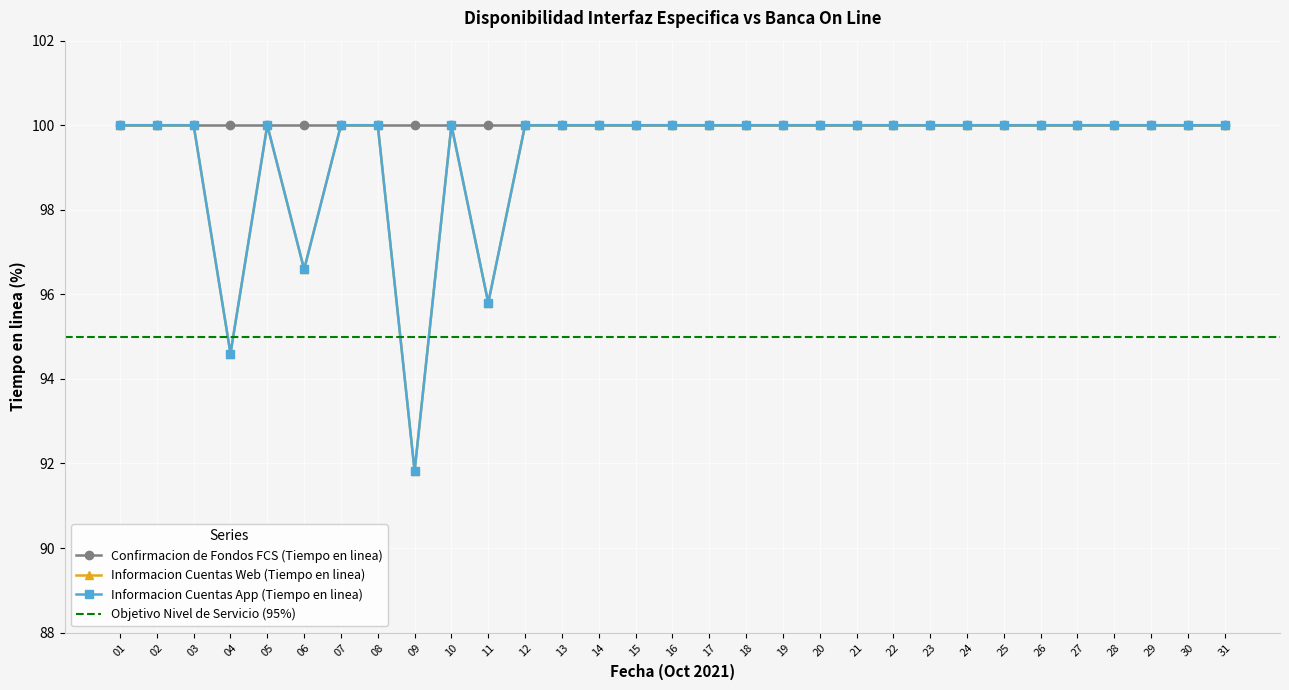

What is the minimum value shown in the chart?

91.8